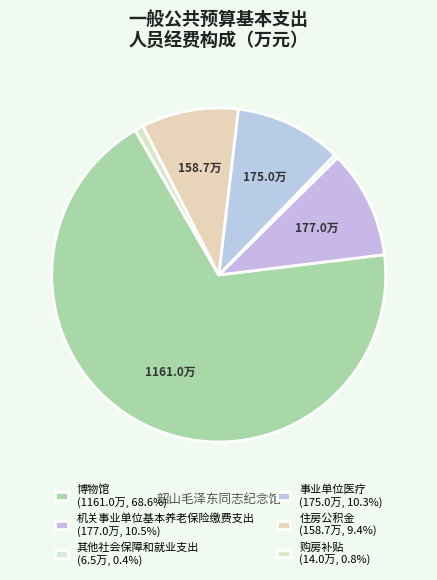

How many segments does this pie chart have?

6